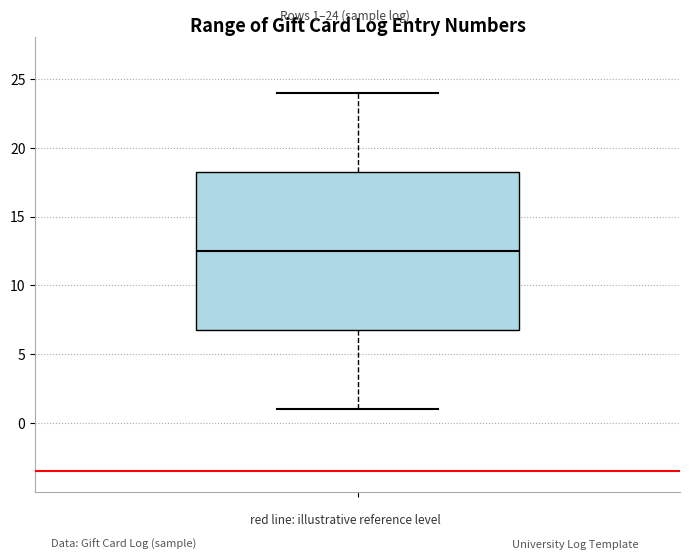

Read this box plot against the y-axis: the position of the median line, the range covered by the box, and the ends of both whiskers. The values are not printed on the chart, so give them approximately, as read against the axis.

median 12.5, box 7.0 to 18.5, whiskers 1.0 to 24.0